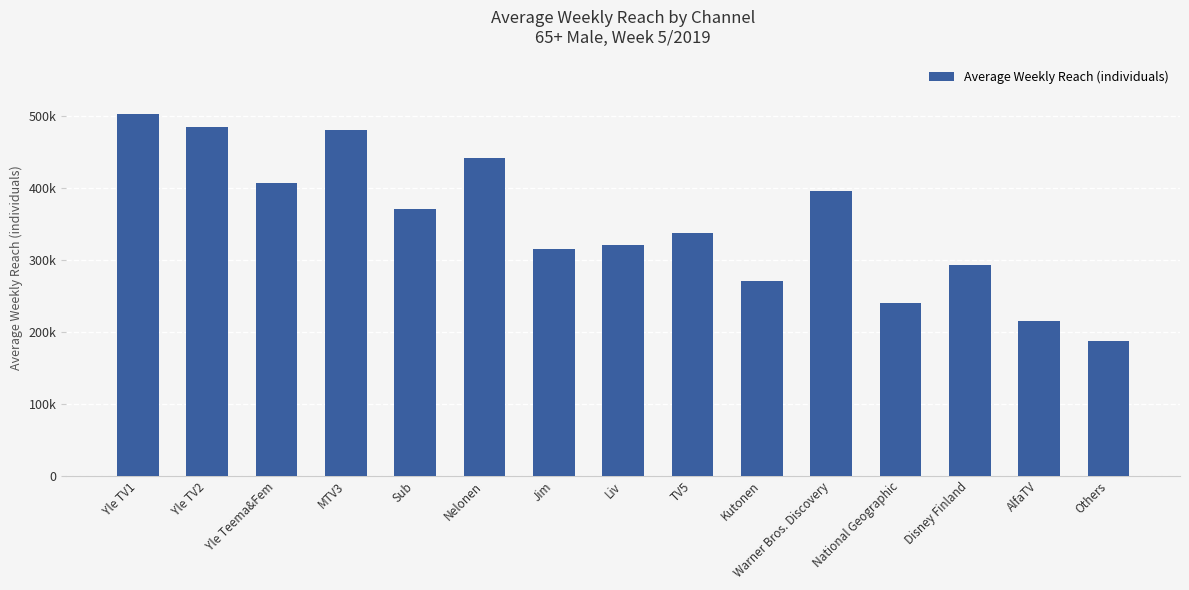

Does the chart contain any negative values?

No